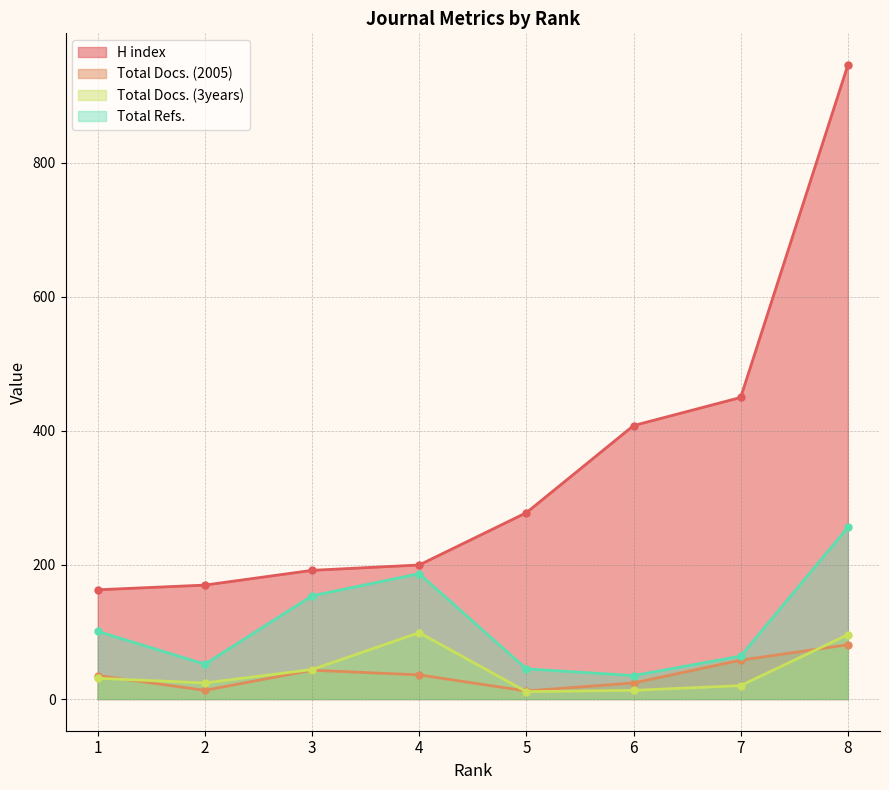

What is the difference between the highest and lowest values at 4?

164